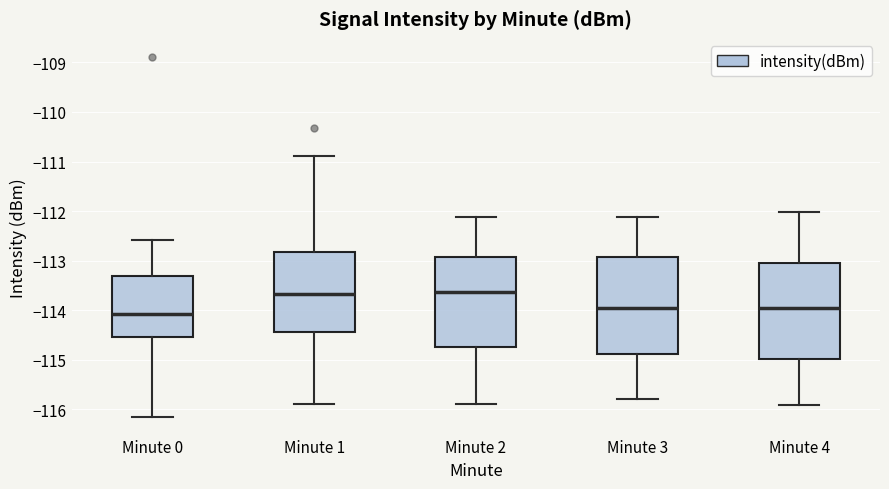

Where does the lower whisker of the box for Minute 1 end on the y-axis? The values are not printed on the chart, so give them approximately, as read against the axis.

-115.9